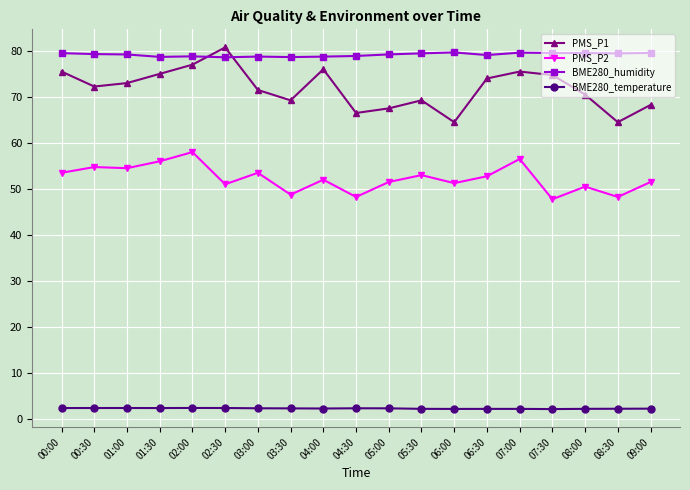

Is the value of PMS_P2 at 08:00 greater than the value of PMS_P1 at 08:00?

No